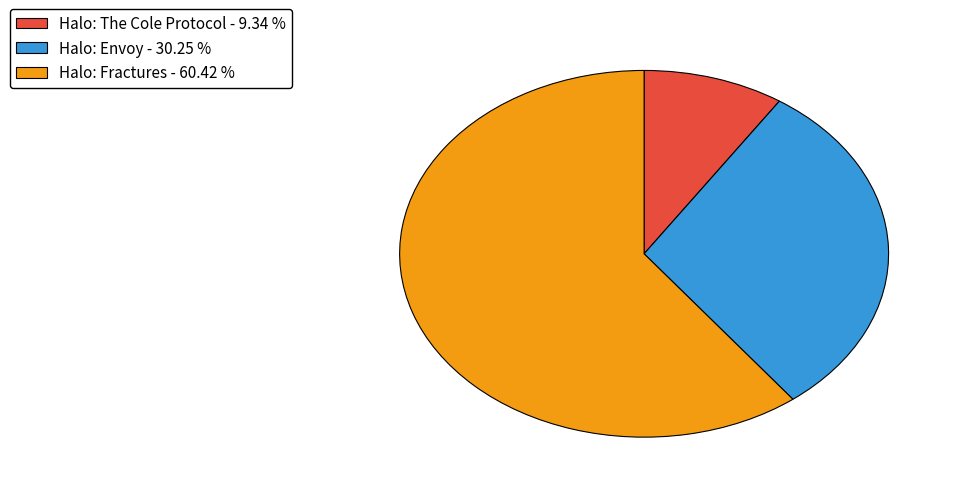

Is it true that Halo: Envoy is 40% of the pie?

False